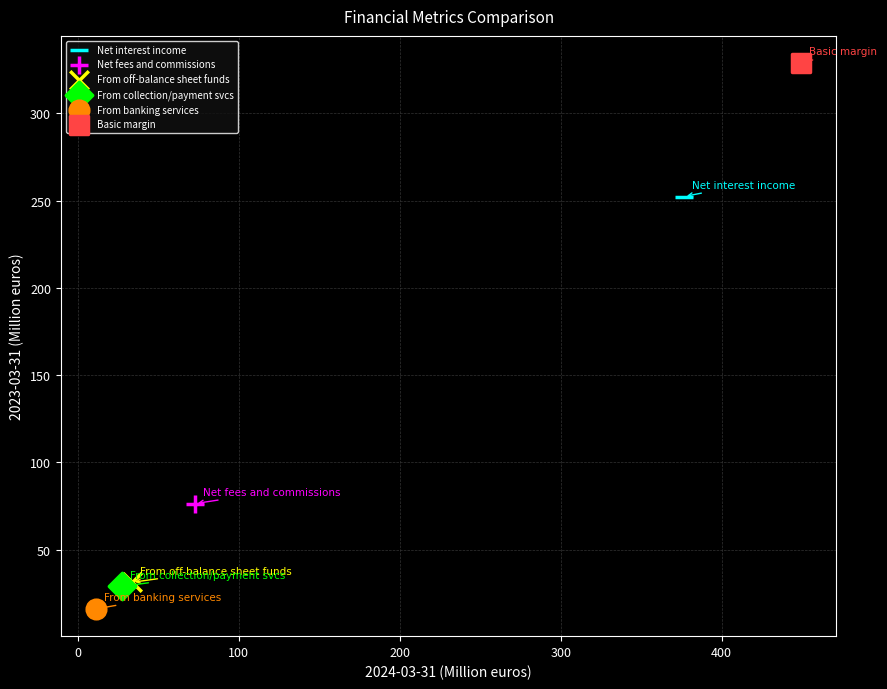

Which series reaches the minimum Y coordinate?

From banking services